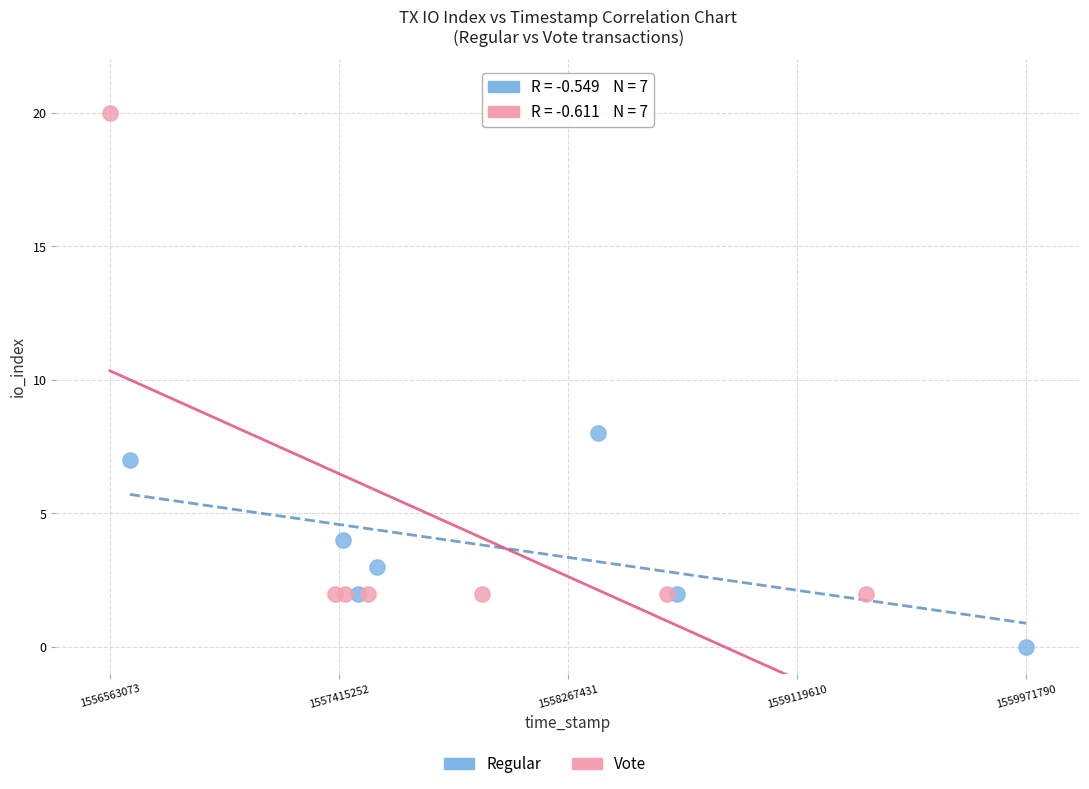

Which series reaches the minimum Y coordinate?

Regular